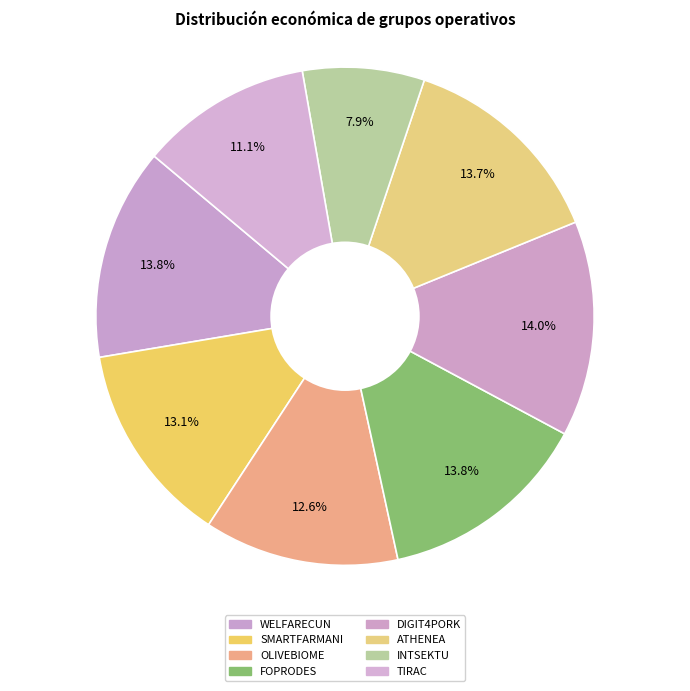

To the nearest percent, what is the combined percentage of SMARTFARMANI and TIRAC?

24%